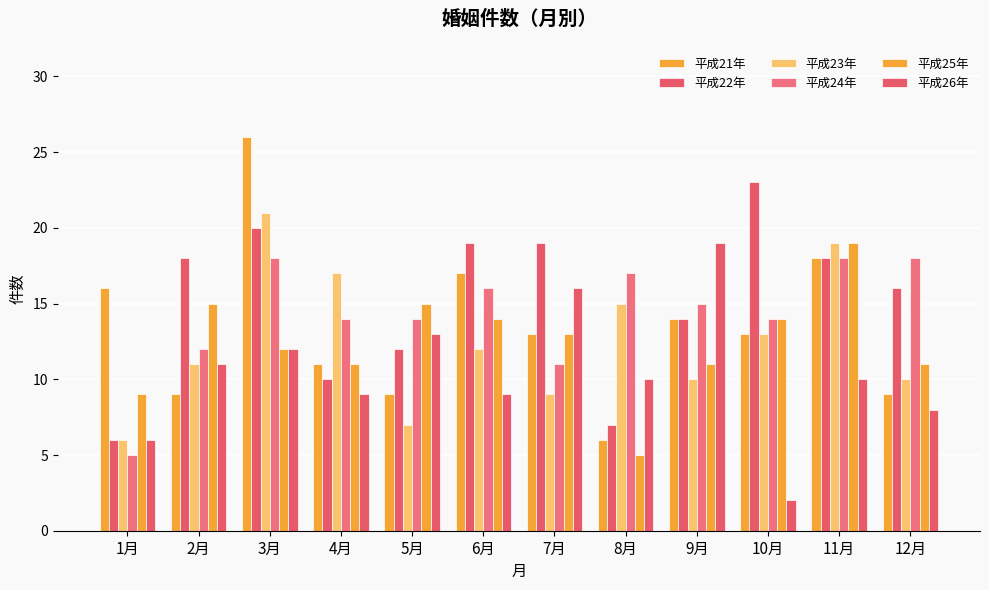

Reading left to right, list all the values displayed in this chart.

平成21年: 16	9	26	11	9	17	13	6	14	13	18	9
平成22年: 6	18	20	10	12	19	19	7	14	23	18	16
平成23年: 6	11	21	17	7	12	9	15	10	13	19	10
平成24年: 5	12	18	14	14	16	11	17	15	14	18	18
平成25年: 9	15	12	11	15	14	13	5	11	14	19	11
平成26年: 6	11	12	9	13	9	16	10	19	2	10	8